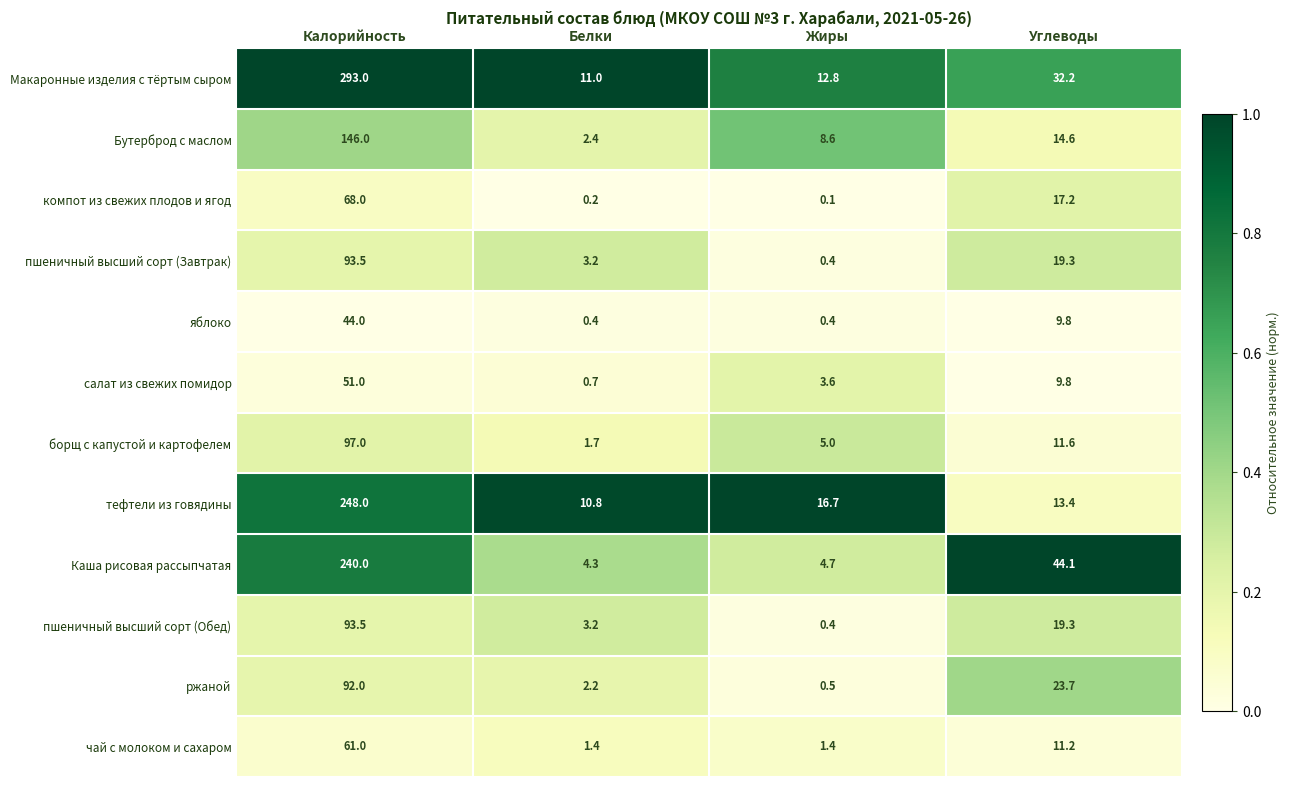

What is the sum of all компот из свежих плодов и ягод values?

85.5